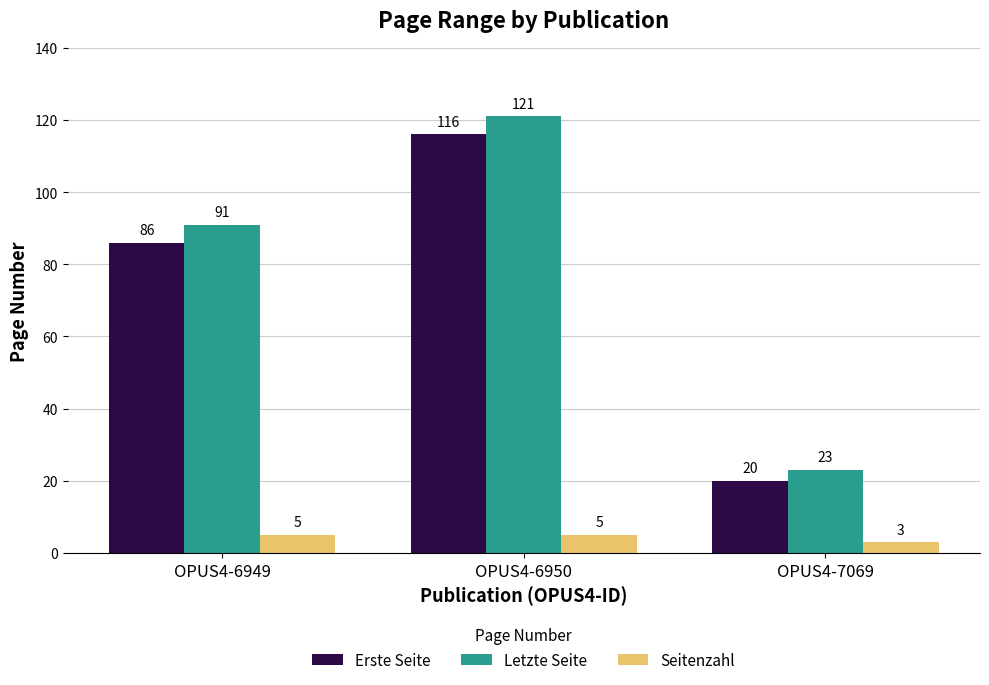

What is the difference between the highest and lowest values at OPUS4-7069?

20